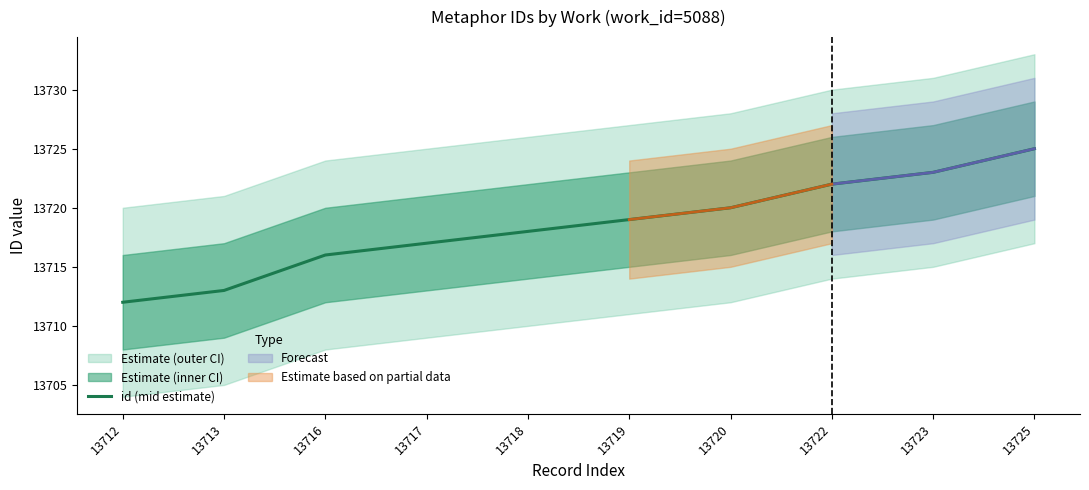

List the labels in order of value, largest first.

13725, 13723, 13722, 13720, 13719, 13718, 13717, 13716, 13713, 13712